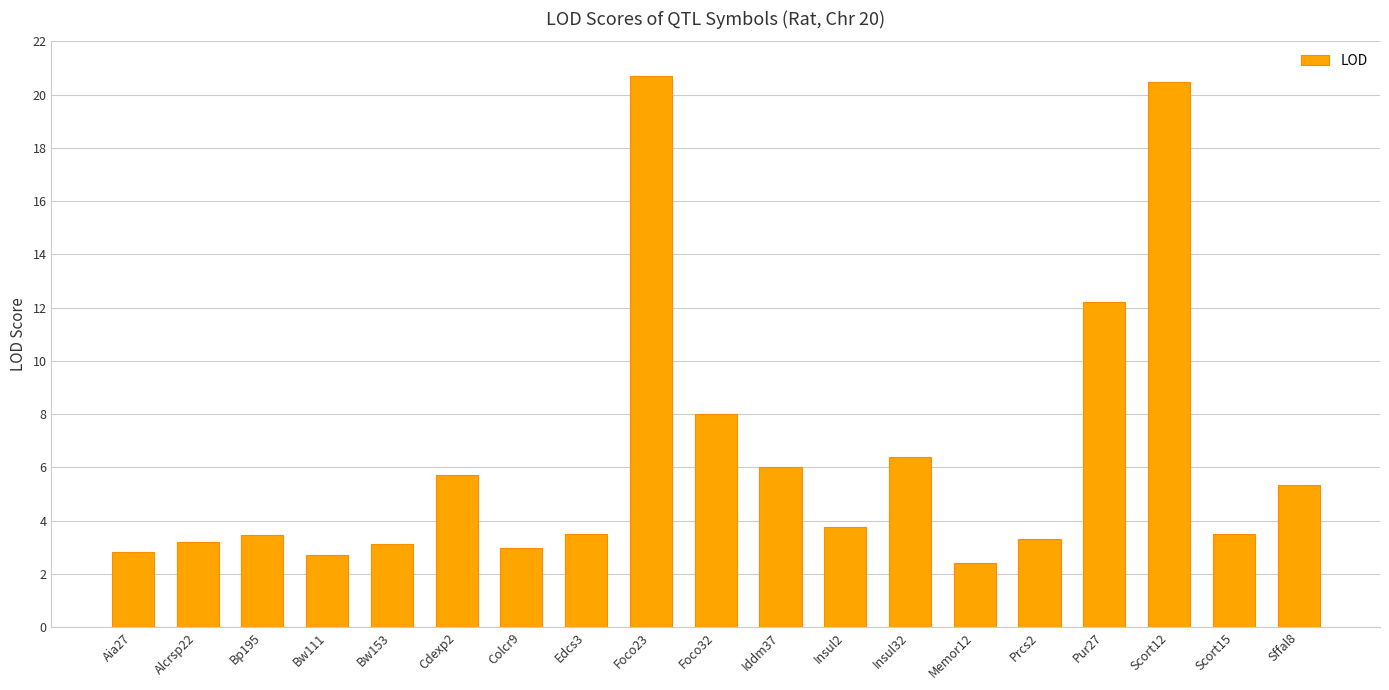

What is the value of the 14th bar from the left?

2.4